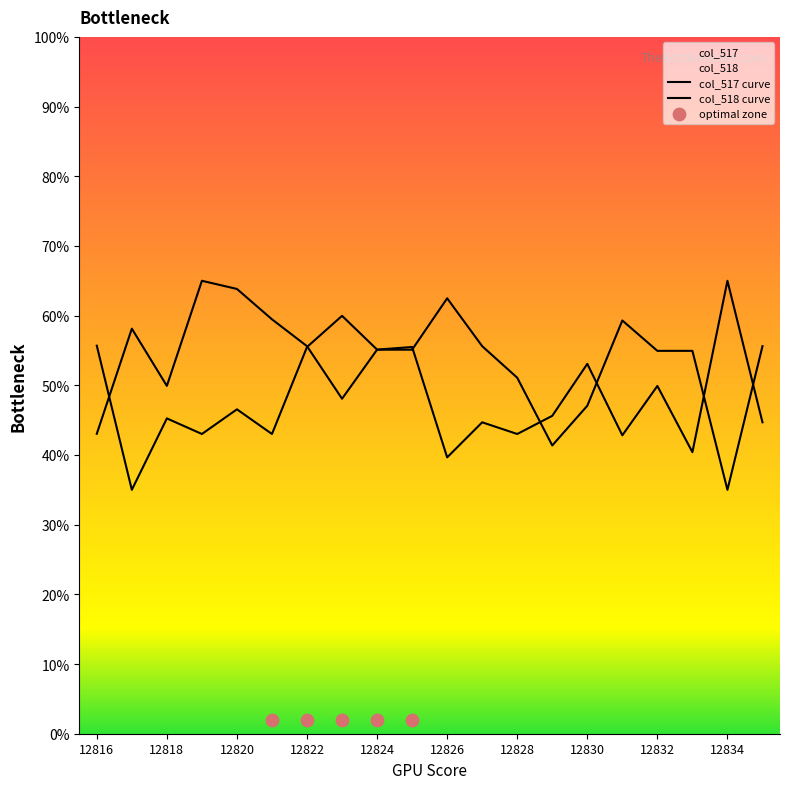

Which series has the widest spread of Y values?

col_517